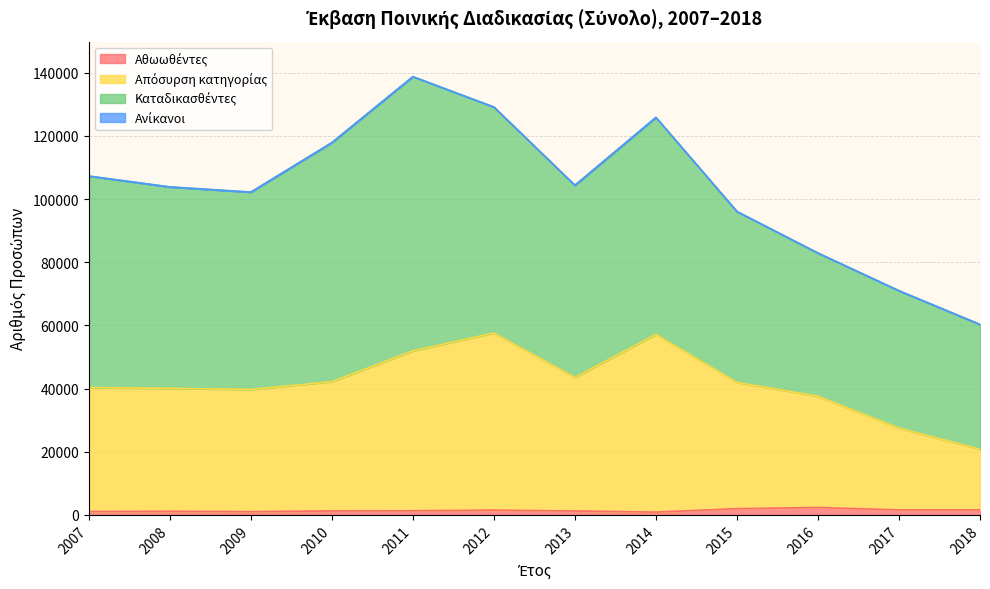

Does the chart have visible grid lines?

Yes